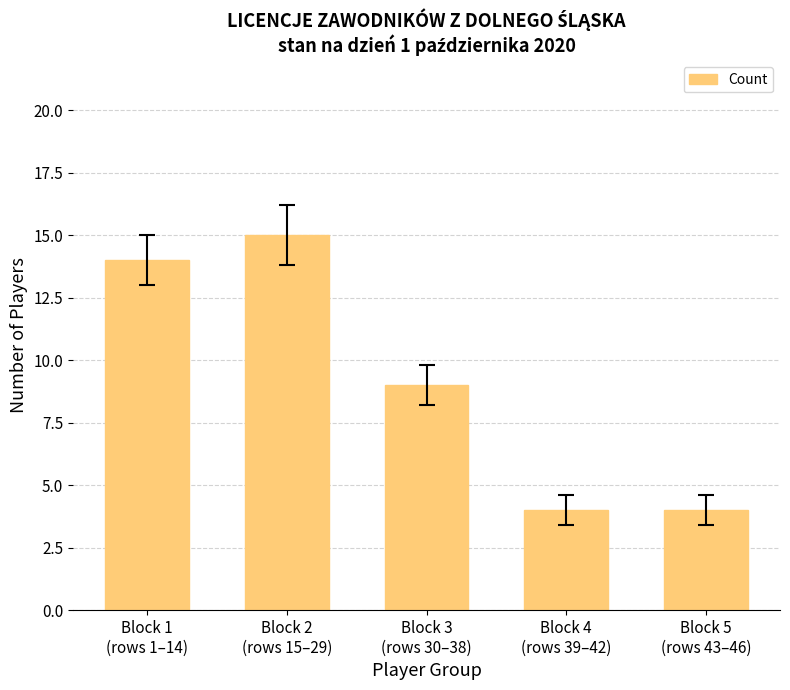

What position from the left is Block 3
(rows 30–38)?

3